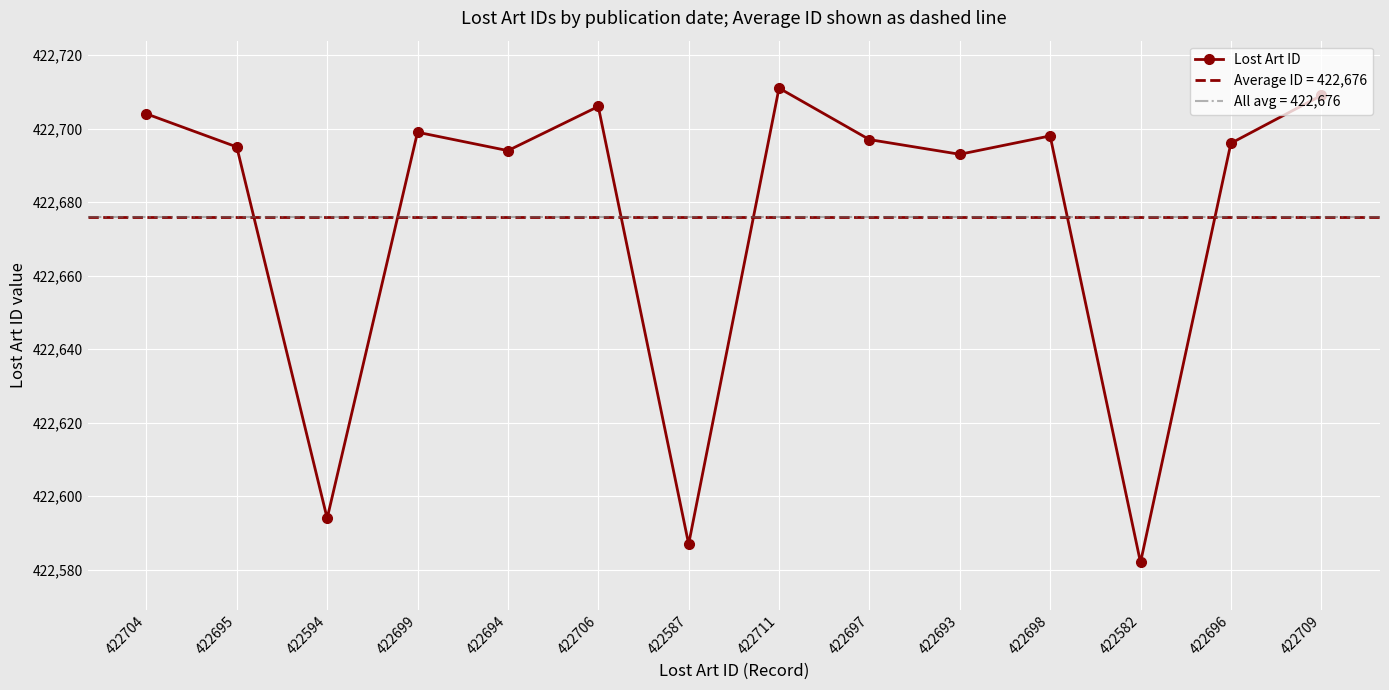

List the labels in order of value, largest first.

422711, 422709, 422706, 422704, 422699, 422698, 422697, 422696, 422695, 422694, 422693, 422594, 422587, 422582